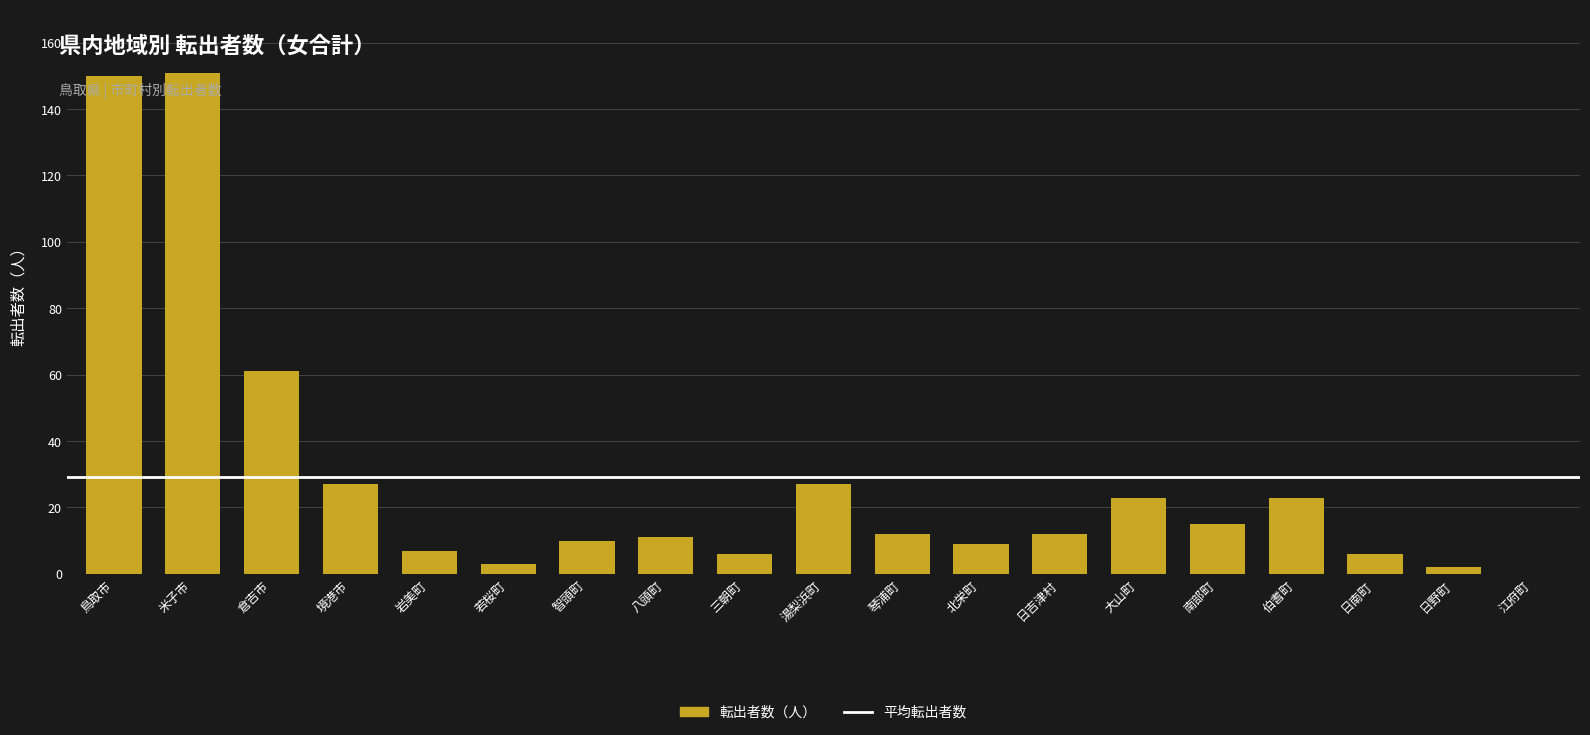

Approximately how many times larger is the value at 三朝町 compared to 智頭町?

0.6